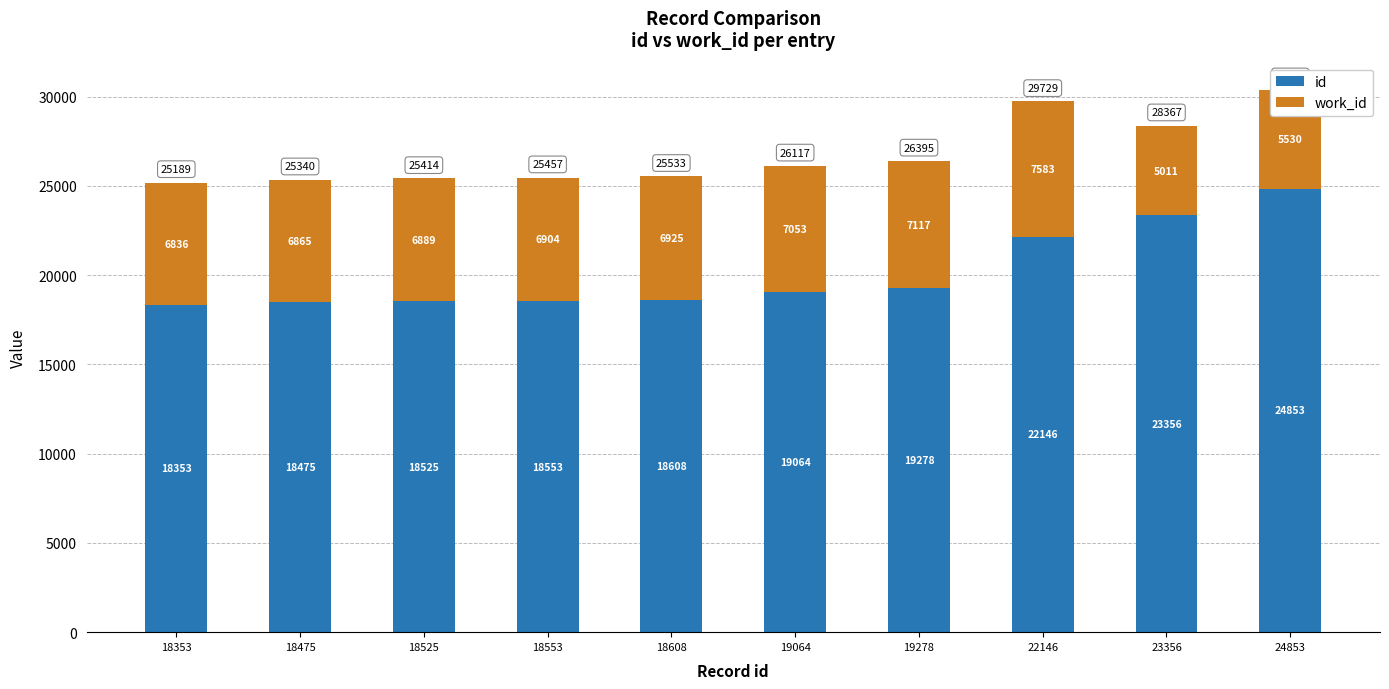

At which category is the sum across all series the highest?

24853